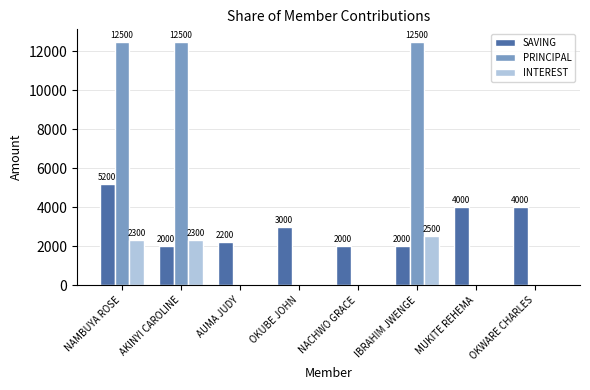

Reading left to right, what are all the values shown in this chart?

SAVING: NAMBUYA ROSE=5200	AKINYI CAROLINE=2000	AUMA JUDY=2200	OKUBE JOHN=3000	NACHWO GRACE=2000	IBRAHIM JWENGE=2000	MUKITE REHEMA=4000	OKWARE CHARLES=4000
PRINCIPAL: NAMBUYA ROSE=12500	AKINYI CAROLINE=12500	AUMA JUDY=0	OKUBE JOHN=0	NACHWO GRACE=0	IBRAHIM JWENGE=12500	MUKITE REHEMA=0	OKWARE CHARLES=0
INTEREST: NAMBUYA ROSE=2300	AKINYI CAROLINE=2300	AUMA JUDY=0	OKUBE JOHN=0	NACHWO GRACE=0	IBRAHIM JWENGE=2500	MUKITE REHEMA=0	OKWARE CHARLES=0